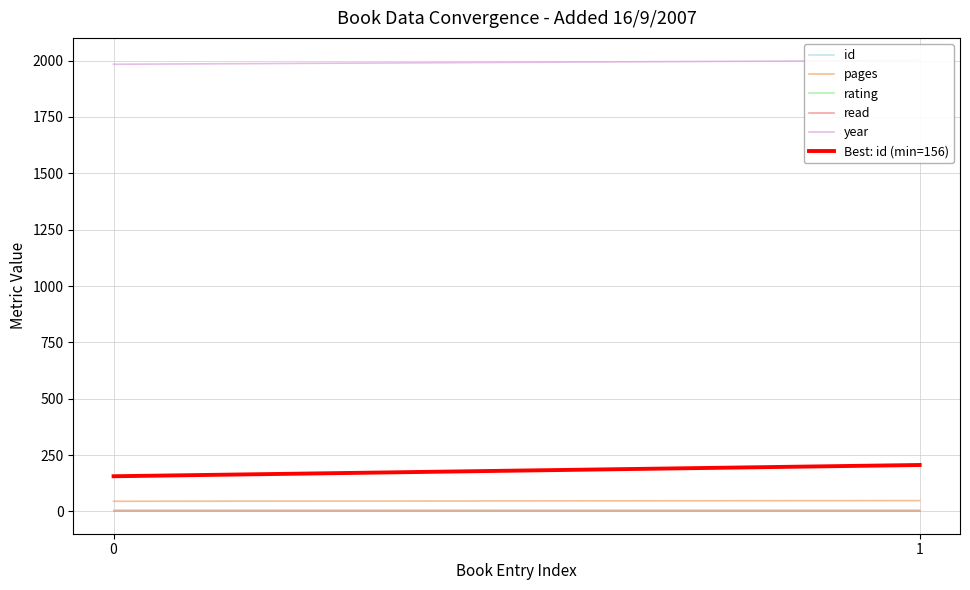

What is the highest value of the rating series?

5